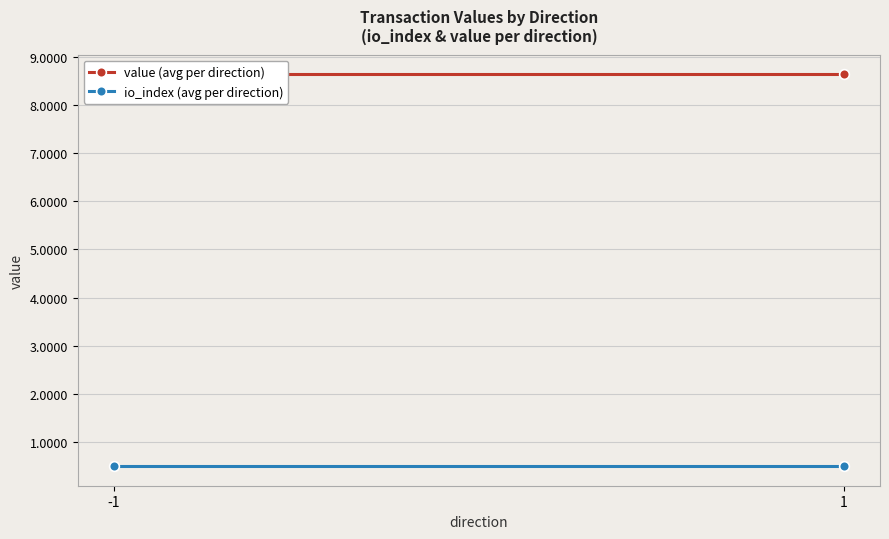

At which category is the sum across all series the highest?

-1